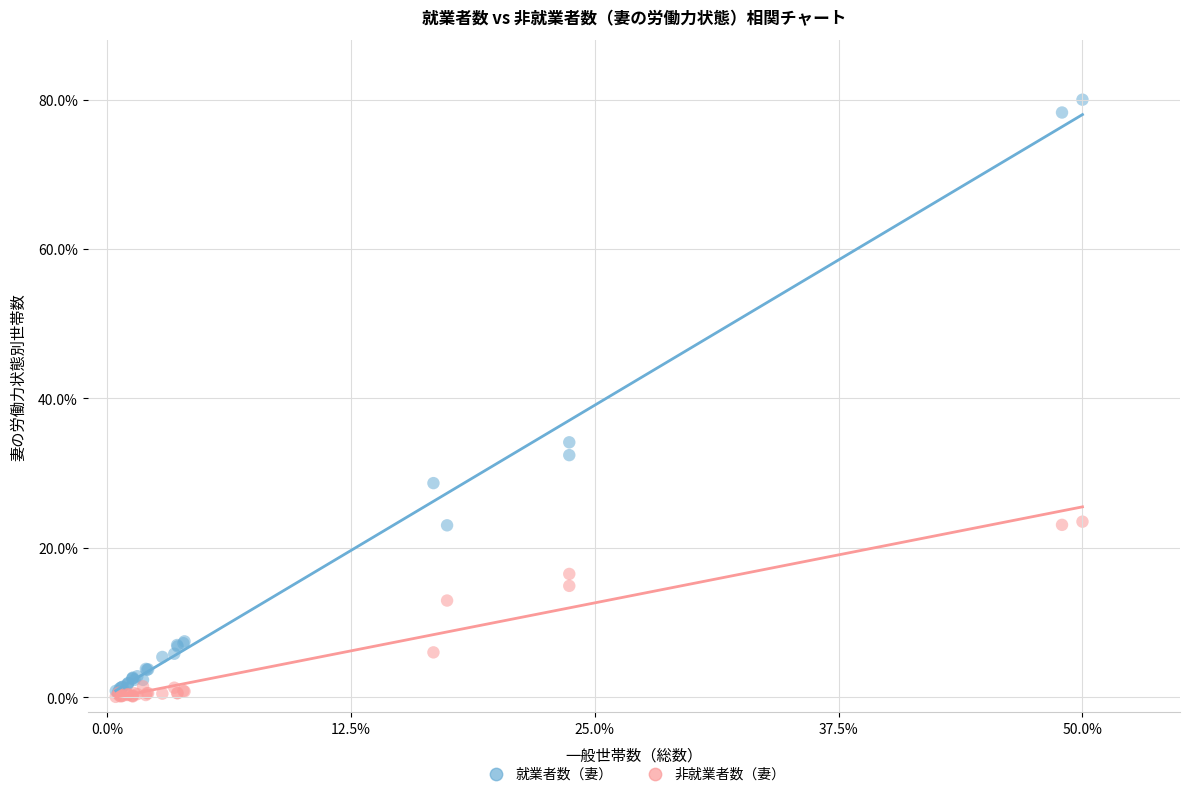

In the 就業者数（妻） series, what Y value is closest to 40?

34.1